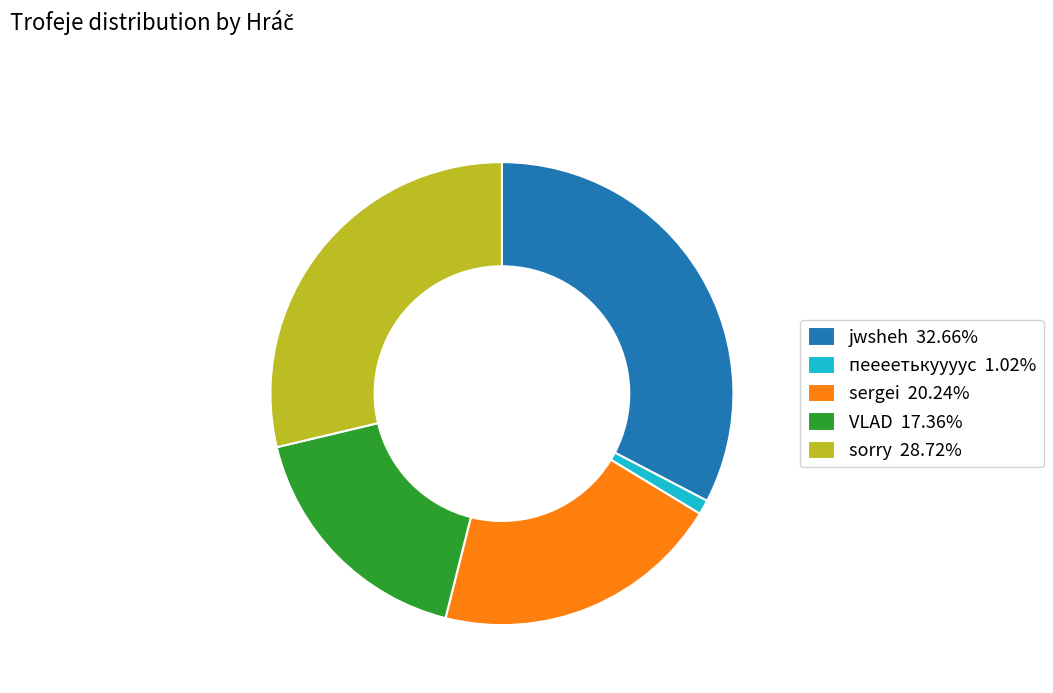

The пеееетькуууус slice represents 1% of the pie. True or false?

True